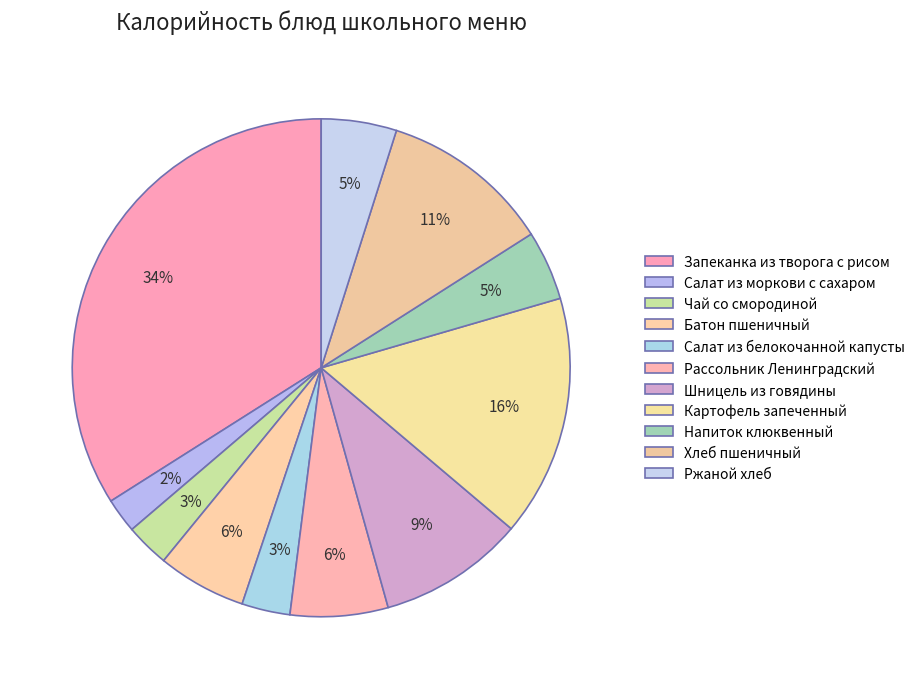

What percentage do Чай со смородиной and Салат из моркови с сахаром together represent?

5.1%